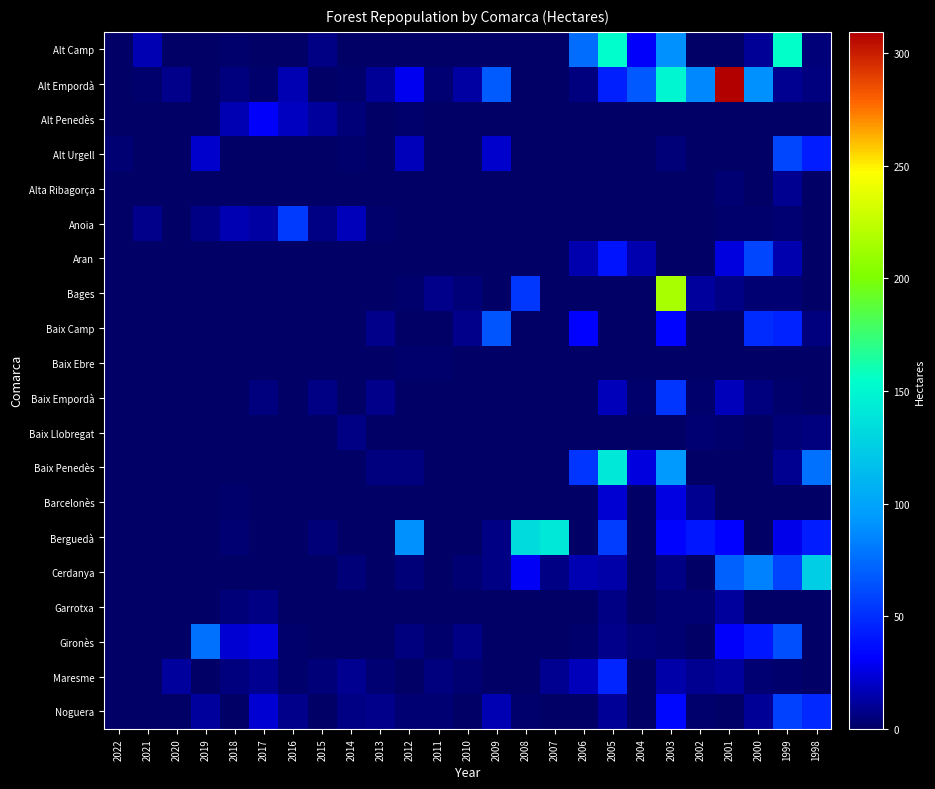

How many distinct data groups are displayed?

20